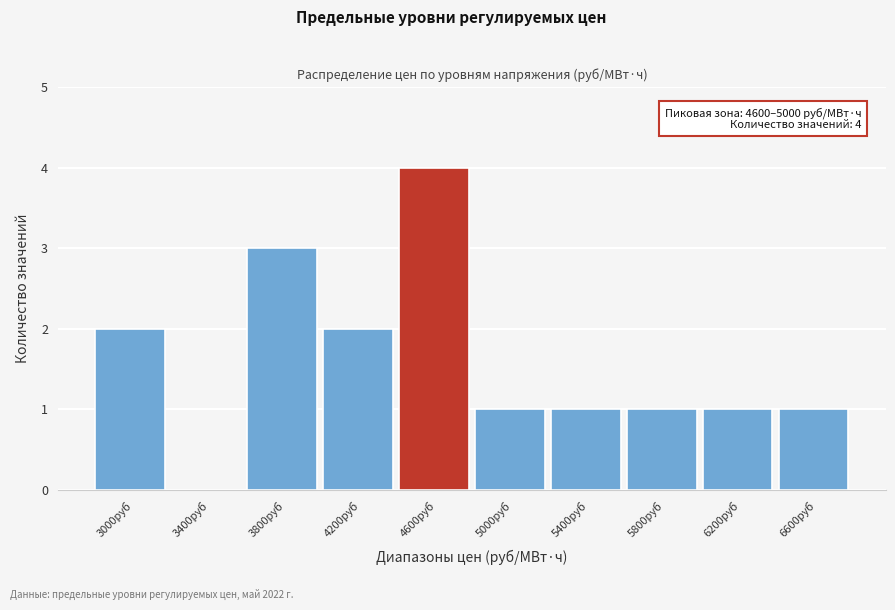

Reading right to left, transcribe all the data shown in this chart.

6600руб=1	6200руб=1	5800руб=1	5400руб=1	5000руб=1	4600руб=4	4200руб=2	3800руб=3	3400руб=0	3000руб=2